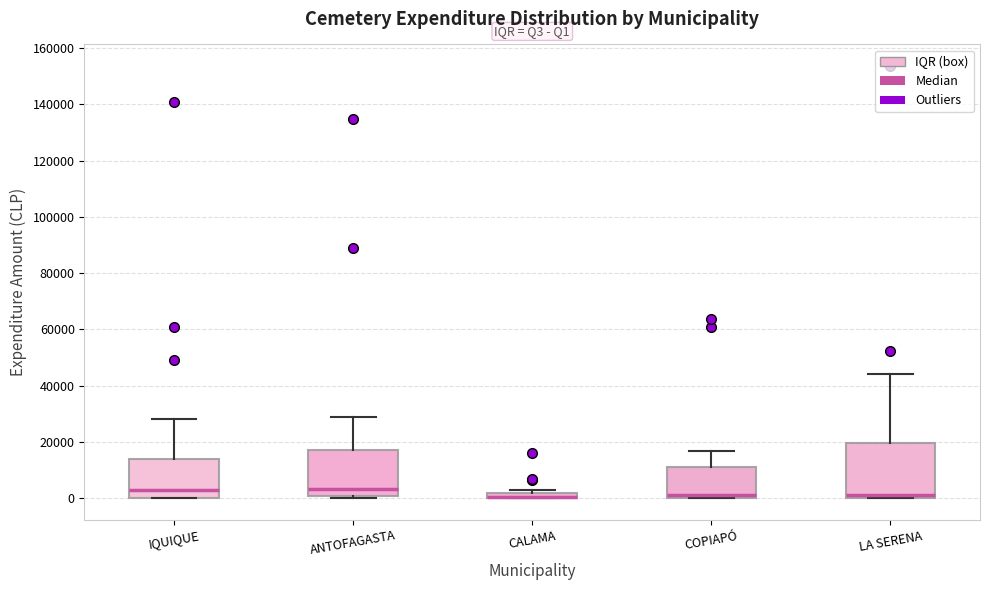

Where does the upper whisker of the box for COPIAPÓ end on the y-axis? The values are not printed on the chart, so give them approximately, as read against the axis.

16000